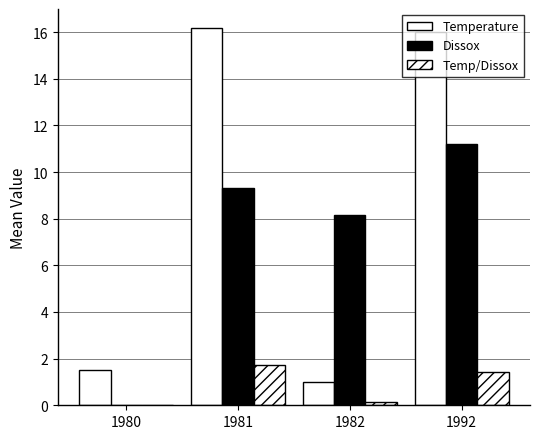

Reading right to left, transcribe all the data shown in this chart.

Temperature: 16.0	1.0	16.2	1.5
Dissox: 11.2	8.1	9.3	0.0
Temp/Dissox: 1.4	0.1	1.7	0.0